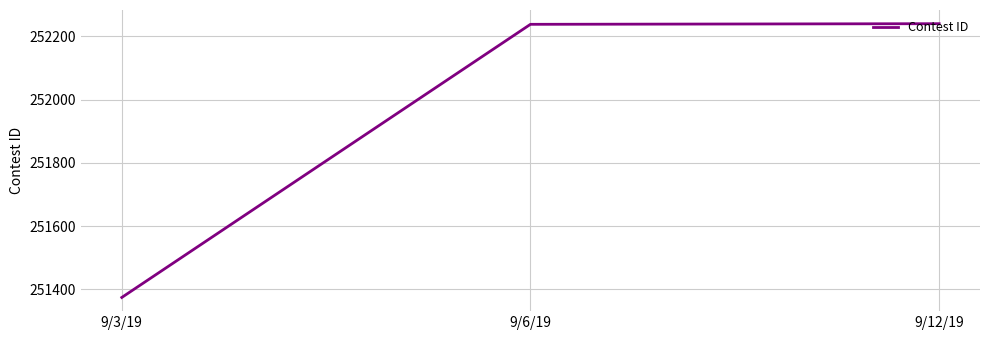

Is it true that the value at 9/3/19 is 145588?

False